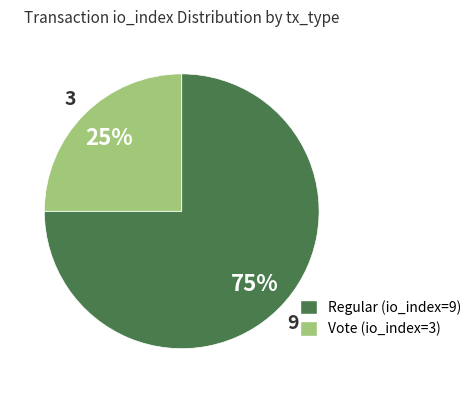

What percentage is the Vote (io_index=3) slice, to the nearest percent?

25%